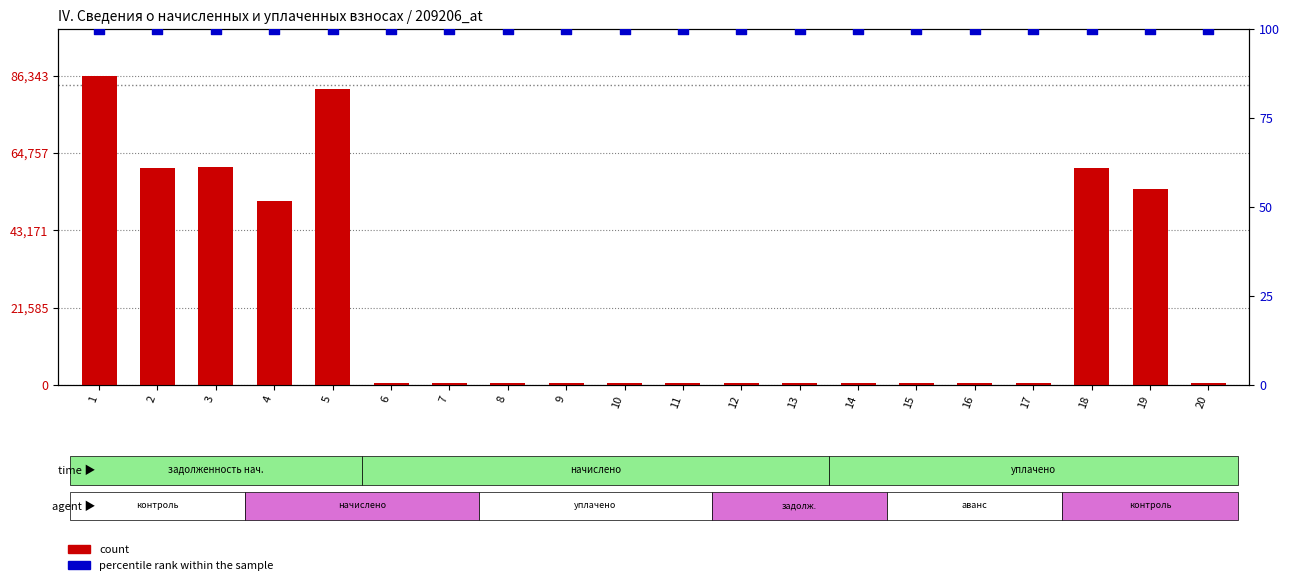

Is the value of count at 19 greater than the value of percentile rank within the sample at 20?

Yes